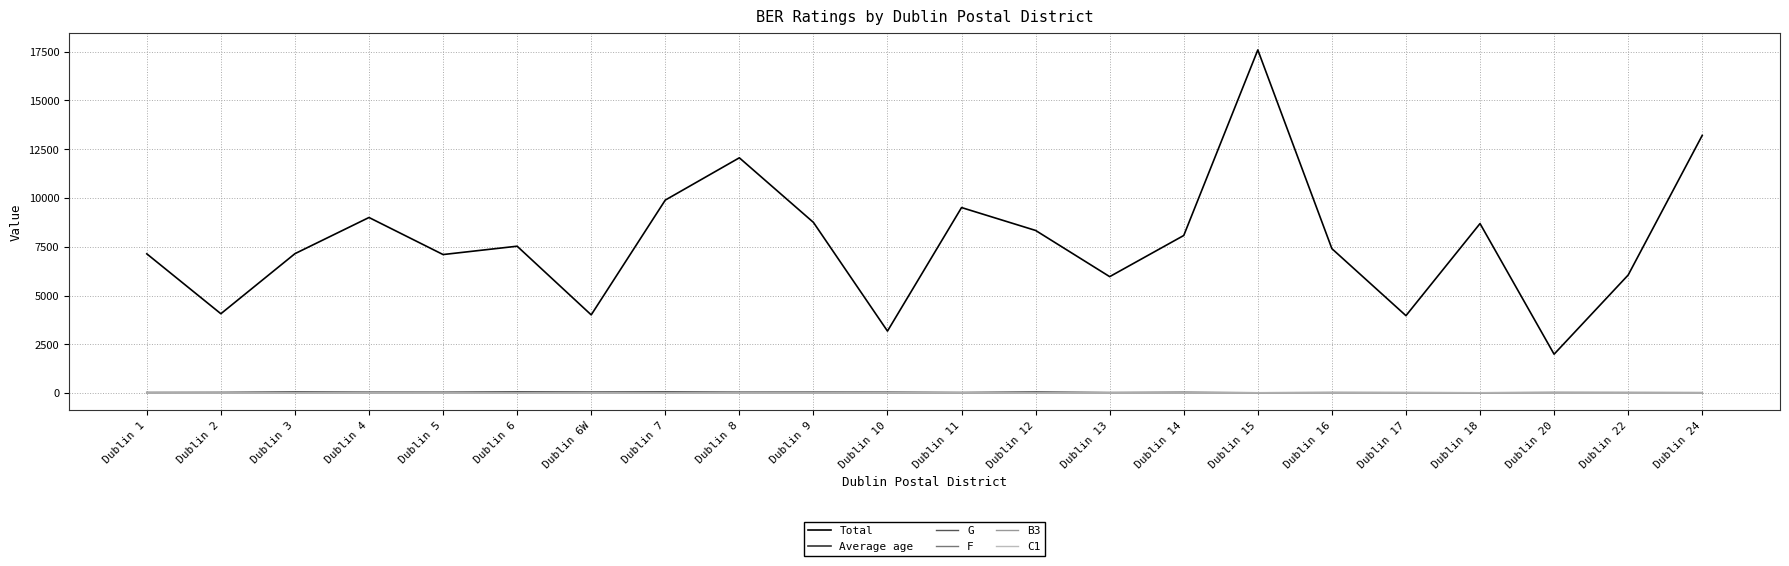

Which series has the largest range (max minus min)?

Total